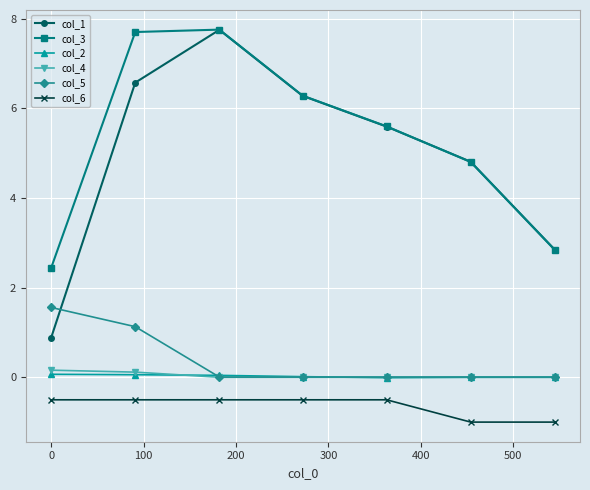

Does the chart display data point markers on the line(s)?

Yes